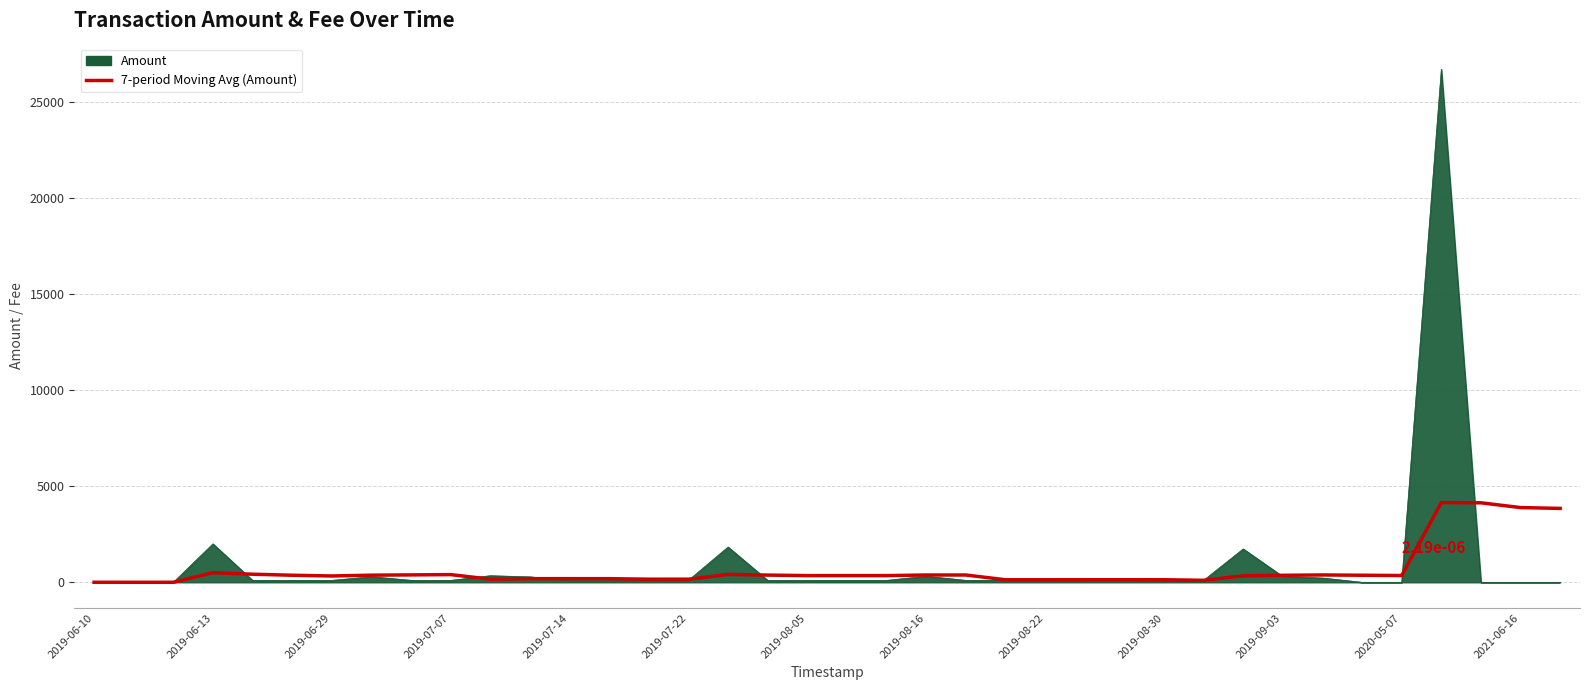

List the series in order of their peak value, highest first.

Amount, 7-period Moving Avg (Amount)